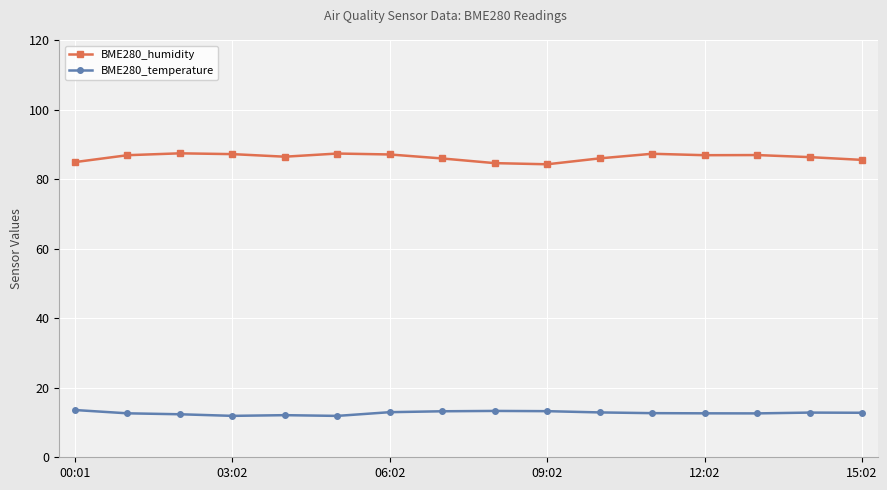

What is the average value of the BME280_humidity series?

86.3